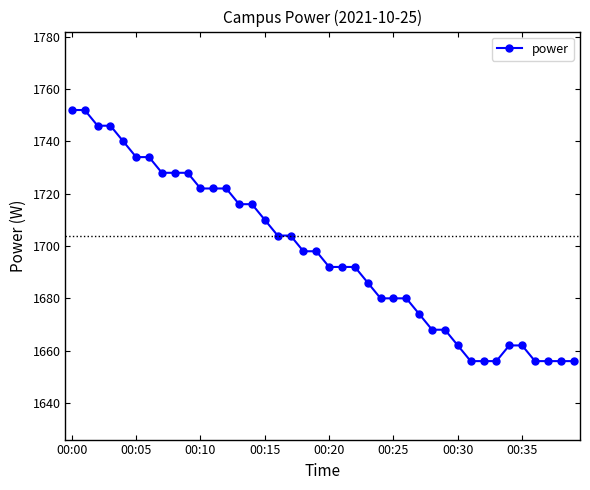

What is the value of the 32nd point from the left?

1656